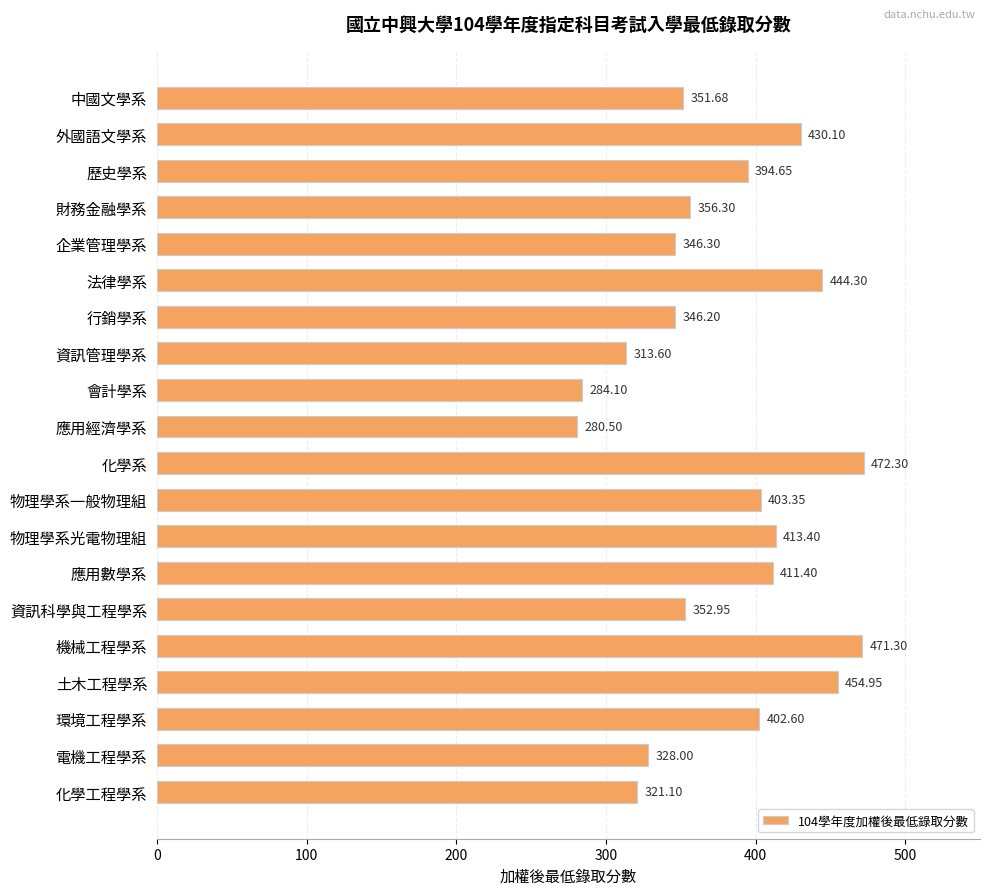

What is the change in value from 物理學系光電物理組 to 電機工程學系?

-85.4